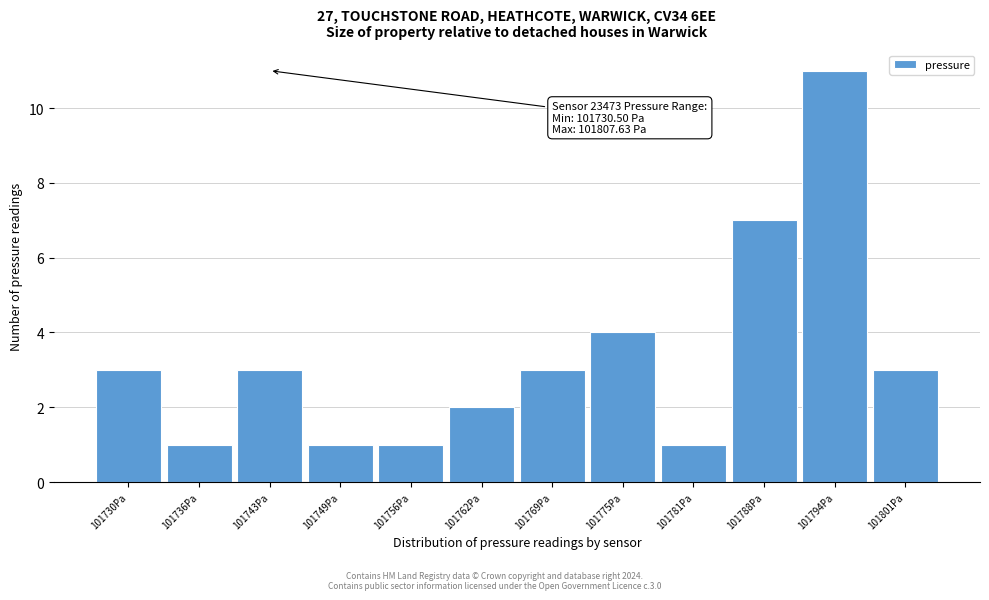

Reading left to right, extract all data points from this chart.

3	1	3	1	1	2	3	4	1	7	11	3